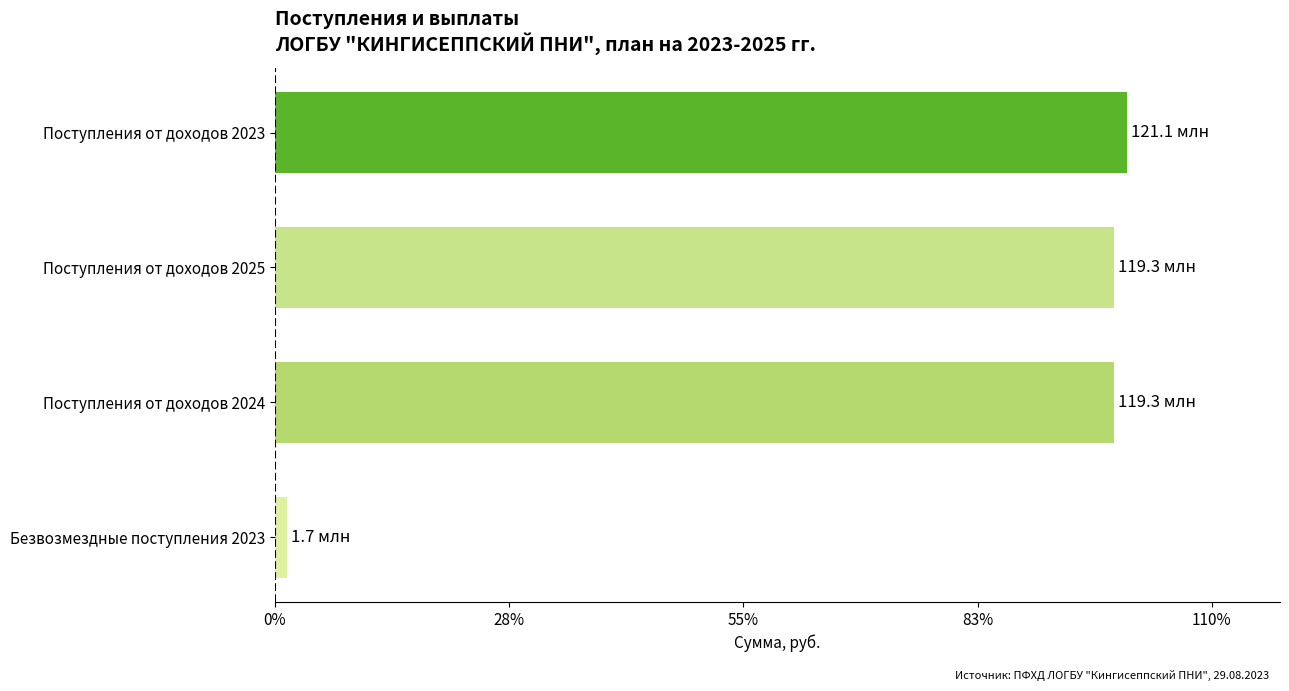

Reading bottom to top, list all the values displayed in this chart.

1.4	98.5	98.5	100.0